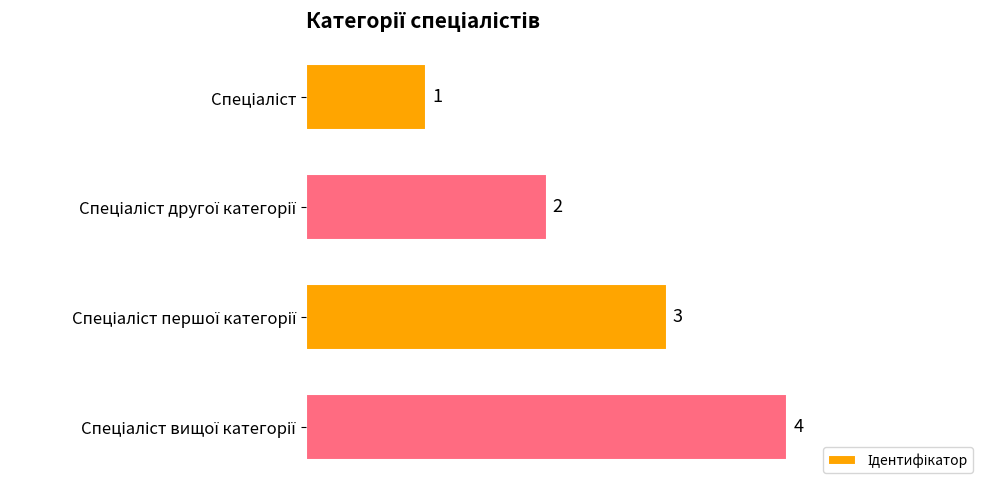

What is the difference between the maximum and minimum values?

3